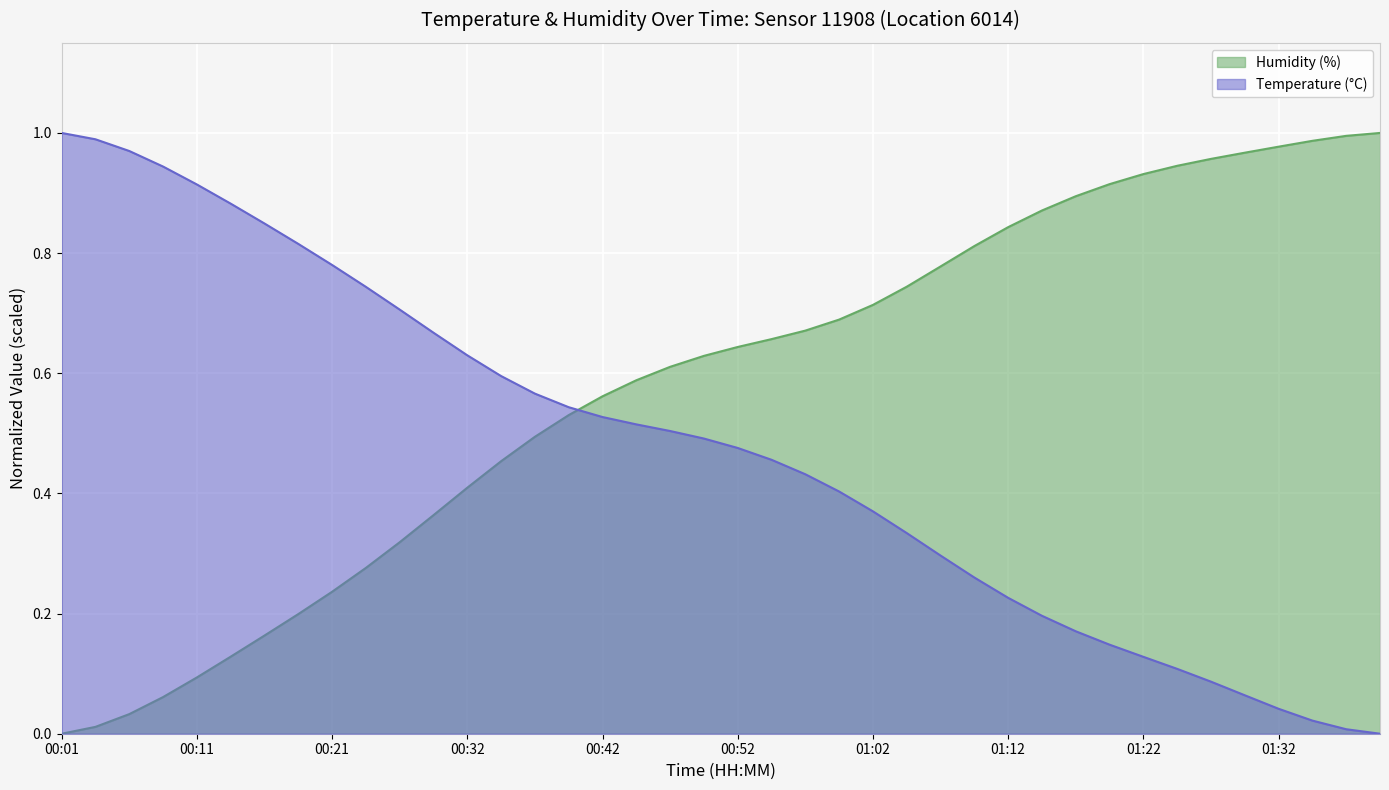

The value of temperature at 01:07 is 0.3. True or false?

True